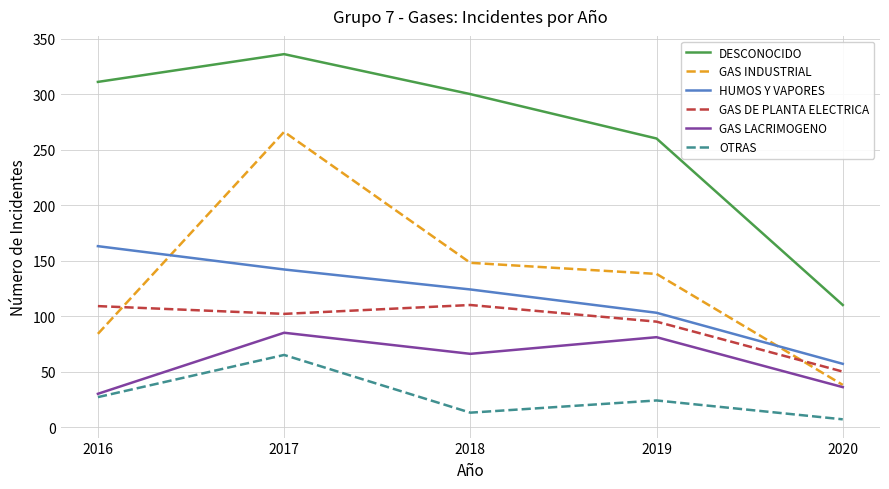

The value of GAS INDUSTRIAL at 2016 is 18. True or false?

False